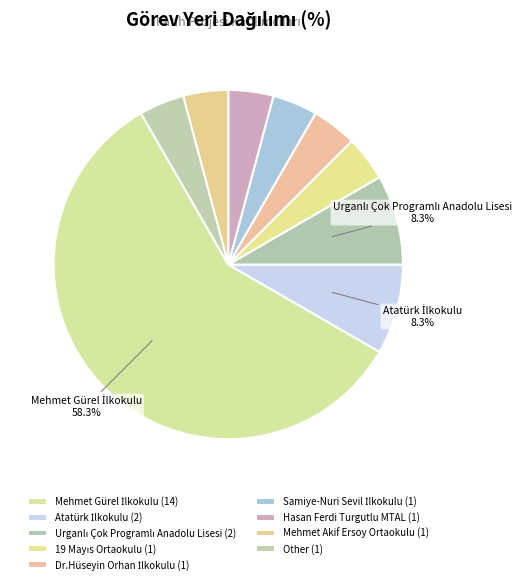

To the nearest percent, what portion does Atatürk İlkokulu represent?

8%